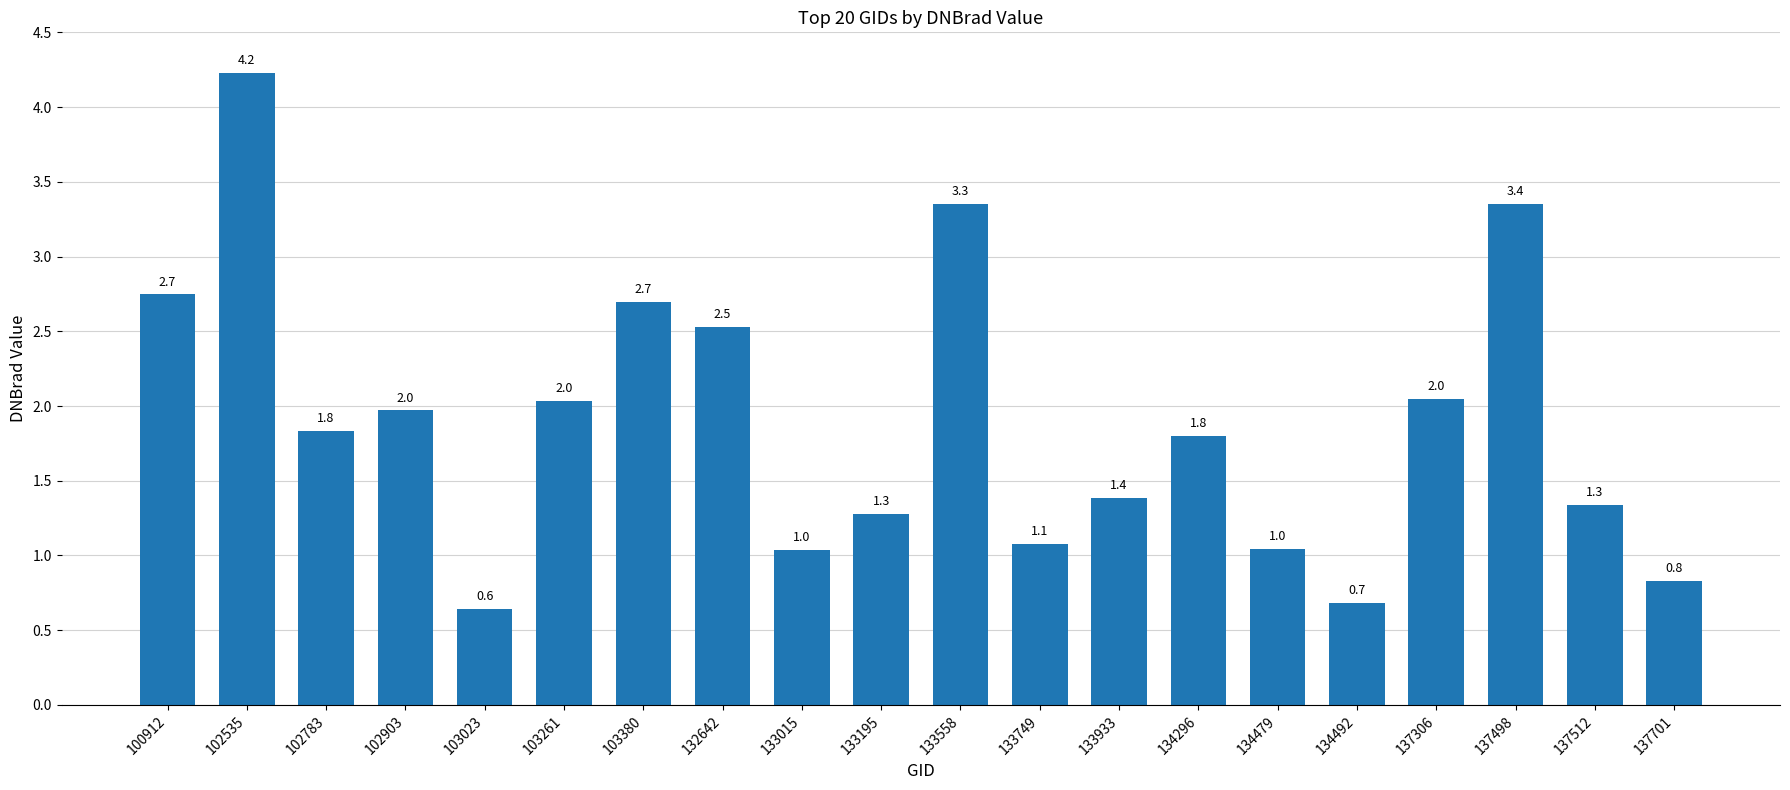

Reading right to left, what are all the values shown in this chart?

0.8	1.3	3.4	2.0	0.7	1.0	1.8	1.4	1.1	3.3	1.3	1.0	2.5	2.7	2.0	0.6	2.0	1.8	4.2	2.7